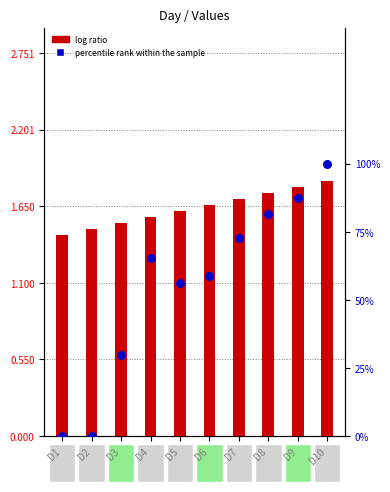

At which category is the sum across all series the highest?

D10